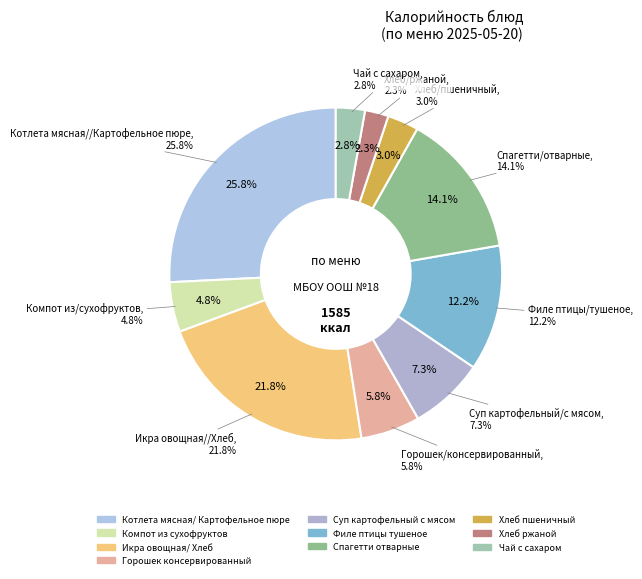

Is Спагетти
отварные the majority of the pie?

No